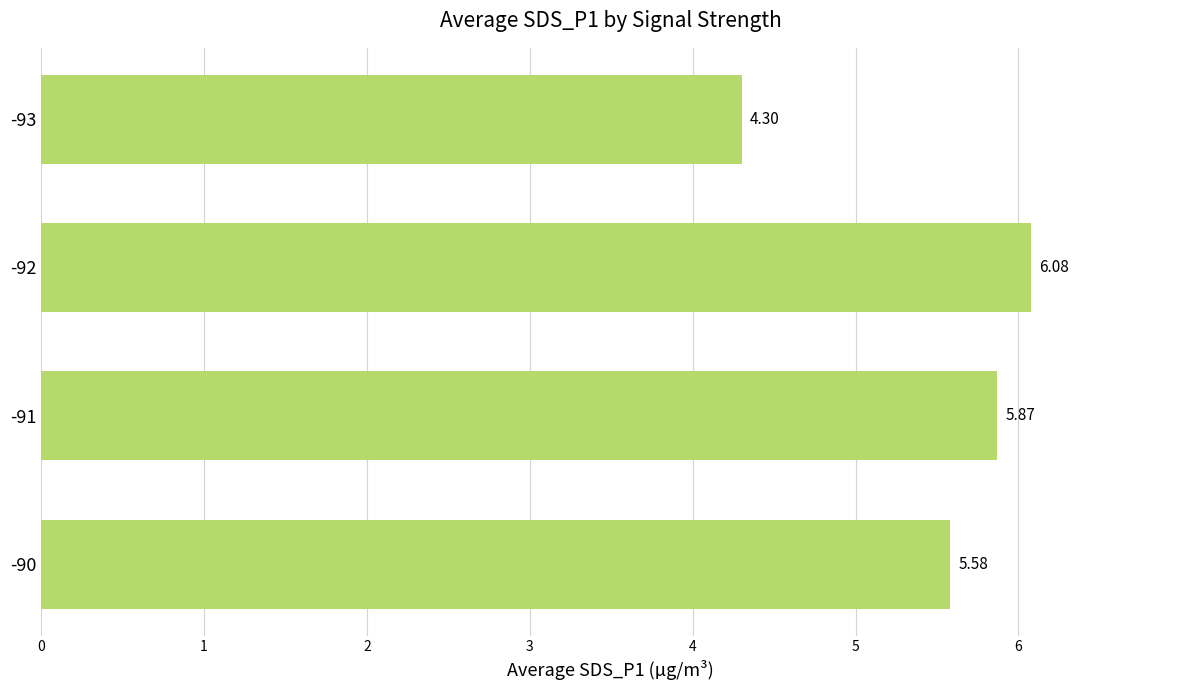

What is the difference between the maximum and minimum values?

1.8